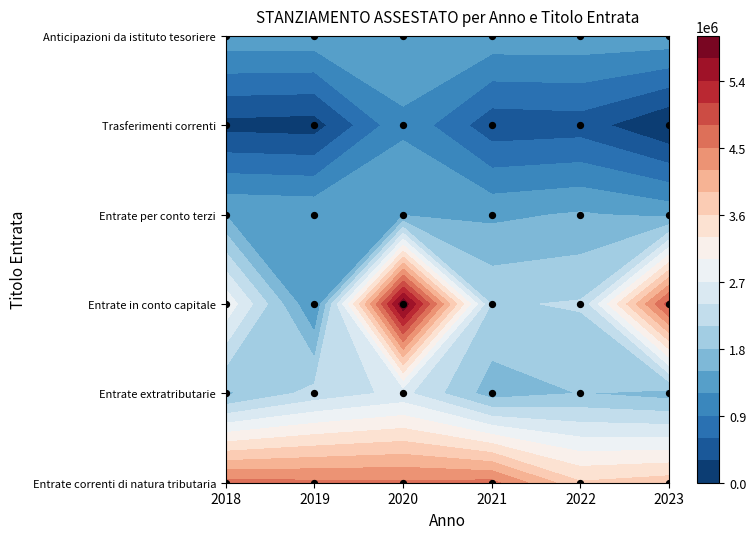

What is the sum of the Entrate per conto terzi values at 2018 and 2020?

2958000.0